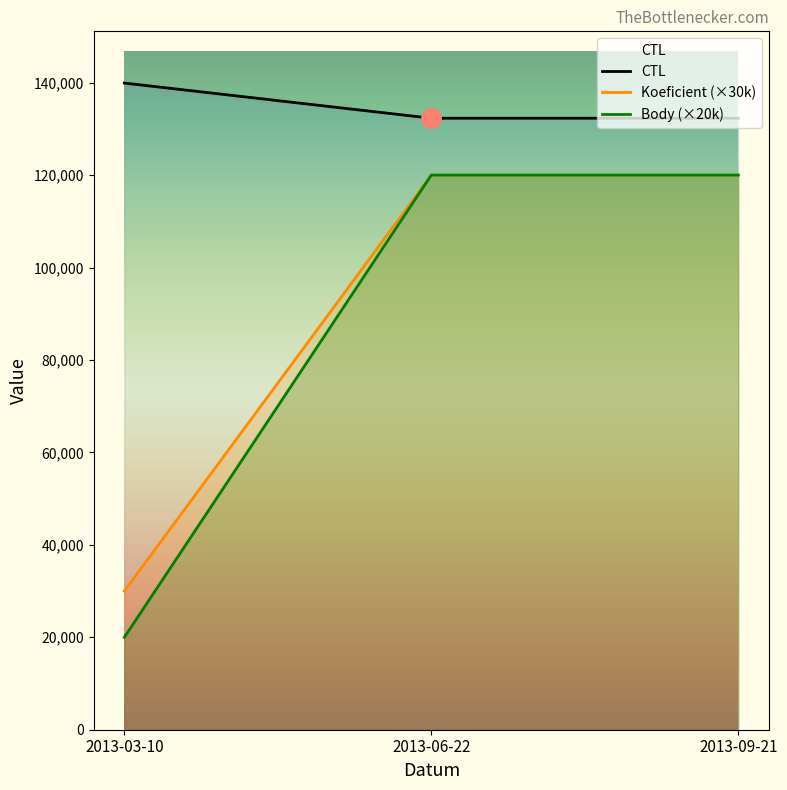

True or false: Koeficient (×30k) has a value of 120000 at 2013-09-21.

True